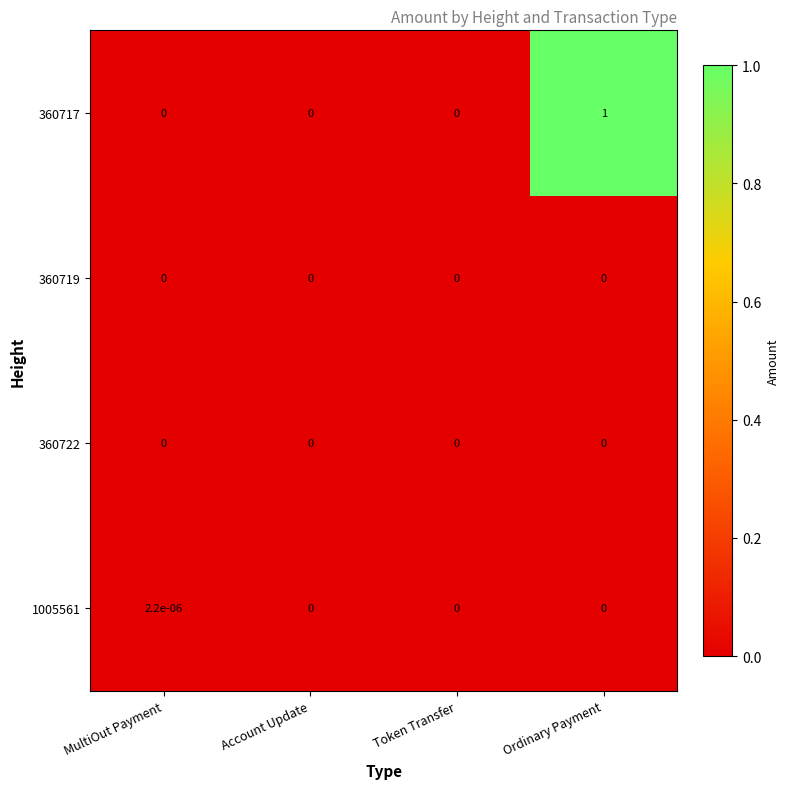

How many categories are shown in the chart?

4